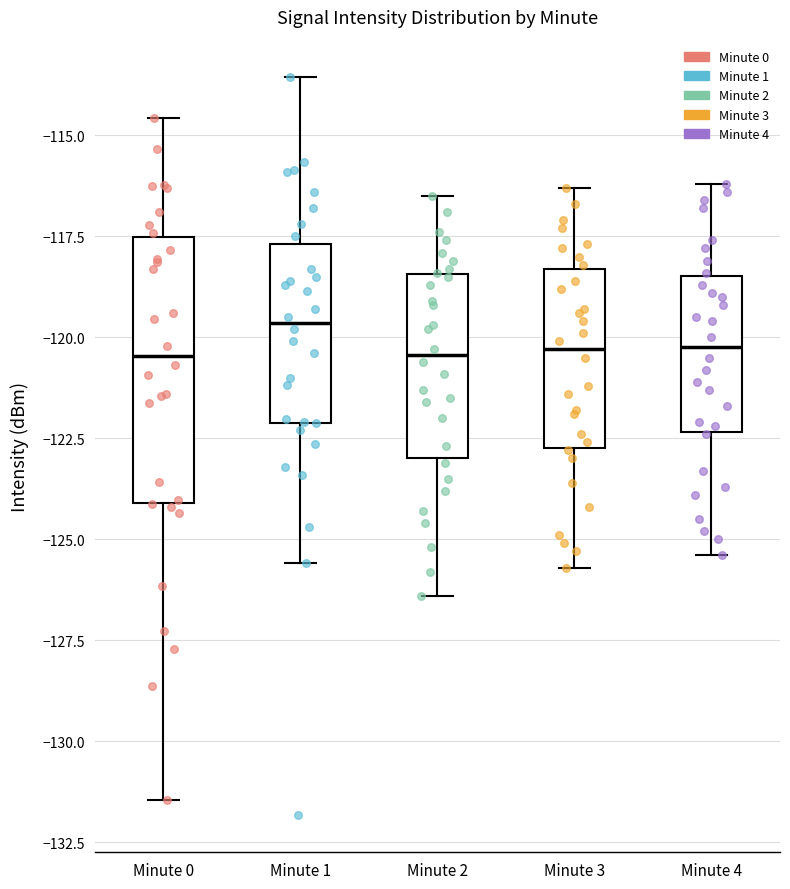

Reading left to right, transcribe this box plot: for each box, give where its median line is, the range the box spans, and where its two whiskers end, as read against the y-axis. The values are not printed on the chart, so give them approximately, as read against the axis.

Minute 0: median -120.5, box -124.0 to -117.5, whiskers -131.5 to -114.5
Minute 1: median -119.5, box -122.0 to -117.5, whiskers -125.5 to -113.5
Minute 2: median -120.5, box -123.0 to -118.5, whiskers -126.5 to -116.5
Minute 3: median -120.5, box -122.5 to -118.5, whiskers -125.5 to -116.5
Minute 4: median -120.0, box -122.5 to -118.5, whiskers -125.5 to -116.0